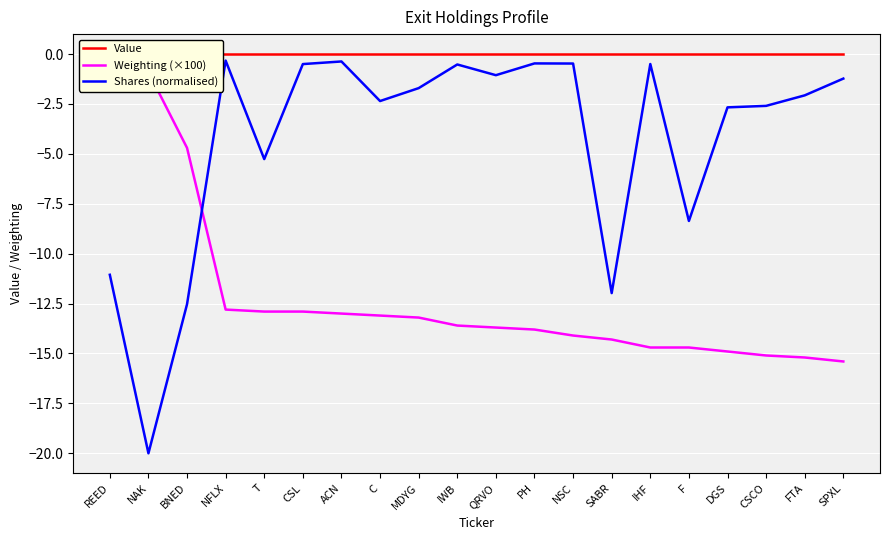

At which label does Weighting (×100) first exceed -13?

REED